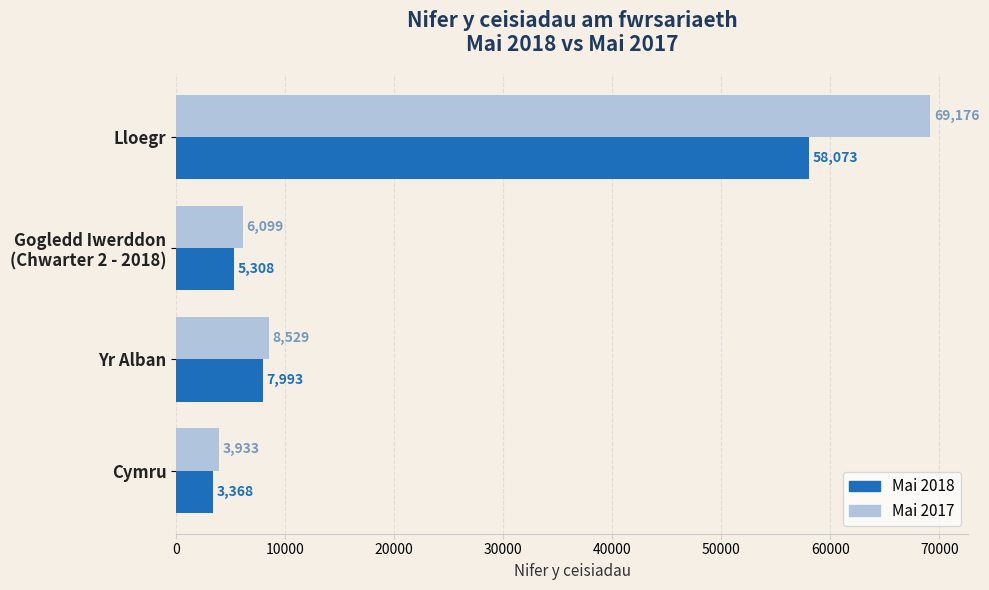

Which series has the widest spread of values?

Mai 2017